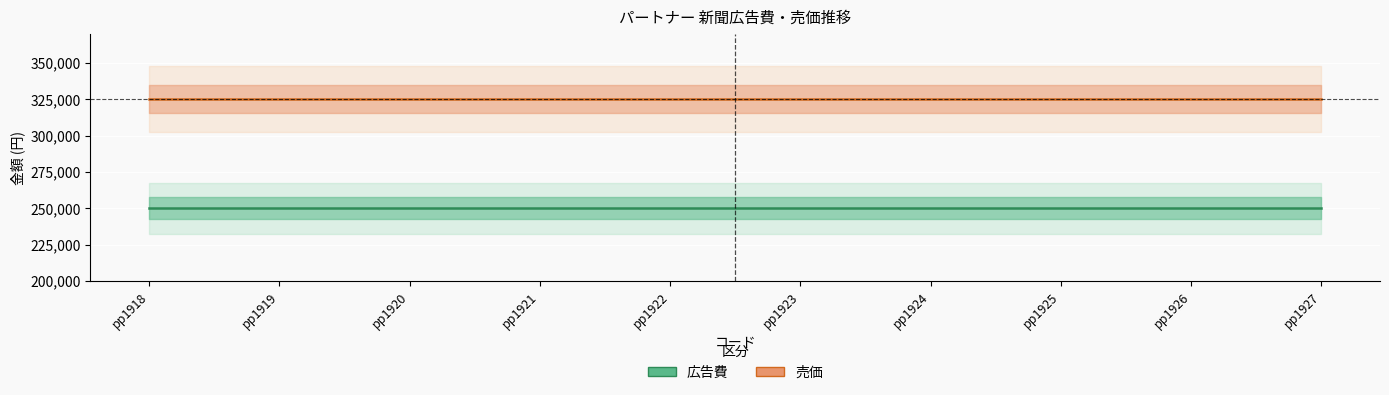

Is this an area chart (filled region under the line)?

No